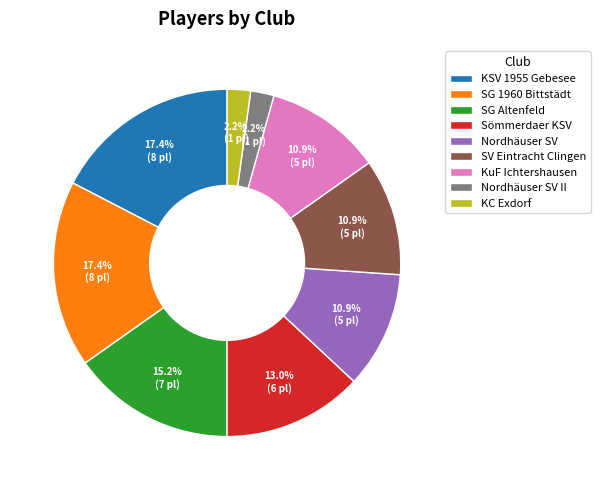

To the nearest percent, what portion does KC Exdorf represent?

2%